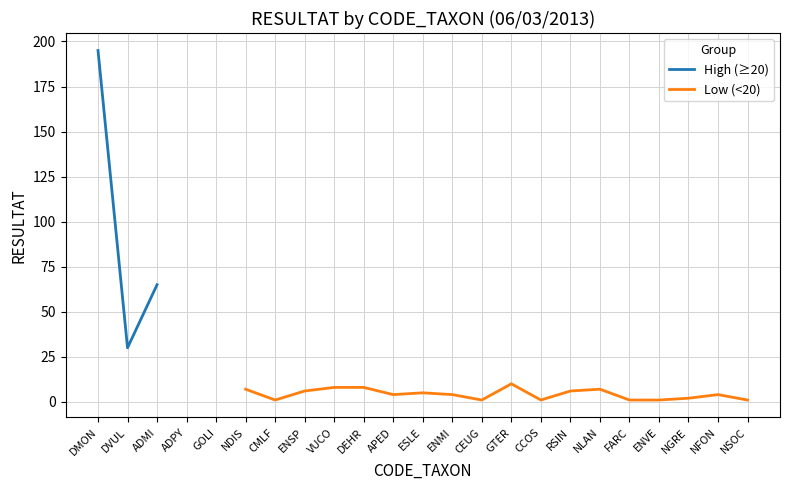

At which category does High (≥20) reach its first local valley?

DVUL